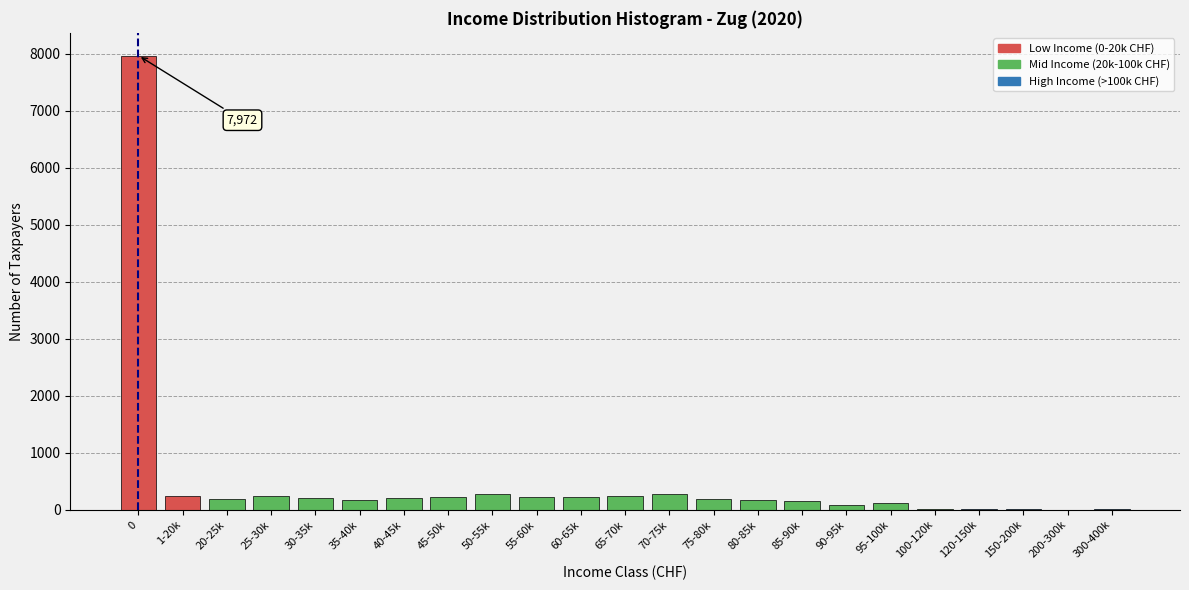

What is the sum of all values?

11519